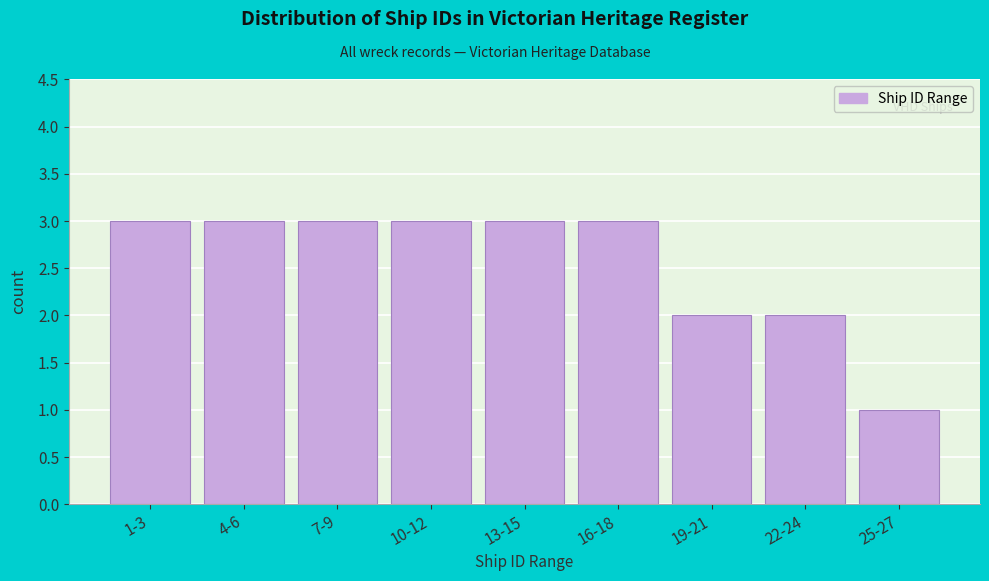

Reading right to left, what are all the values shown in this chart?

1	2	2	3	3	3	3	3	3